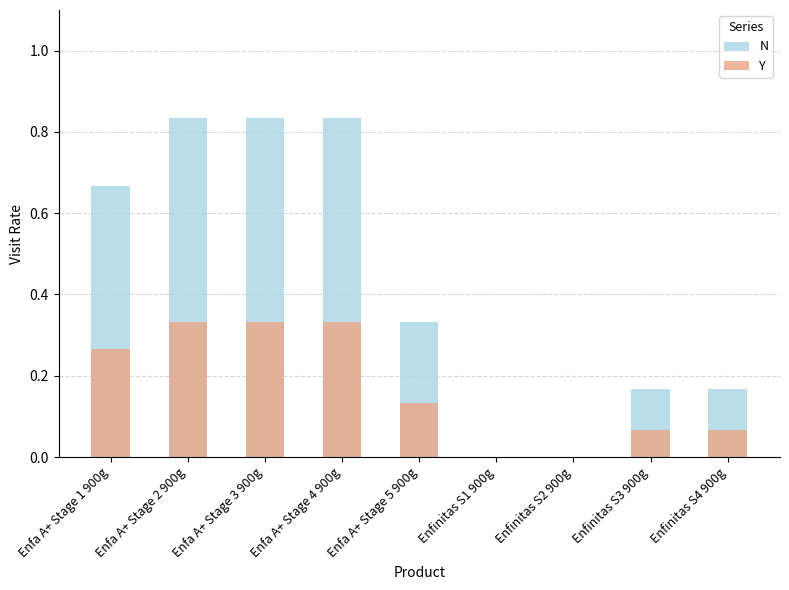

Which category has the lowest value across all series?

Enfinitas S1 900g